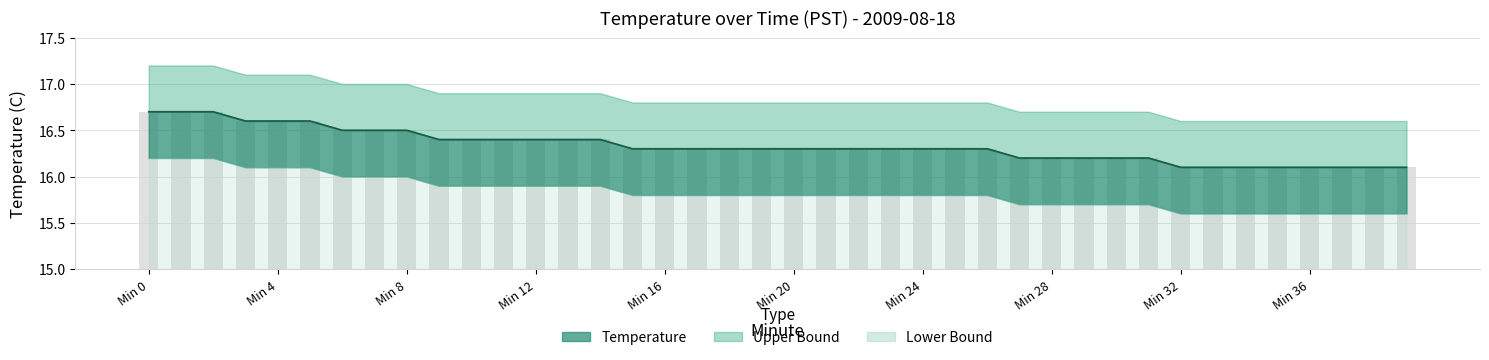

How many bars are there in total?

80